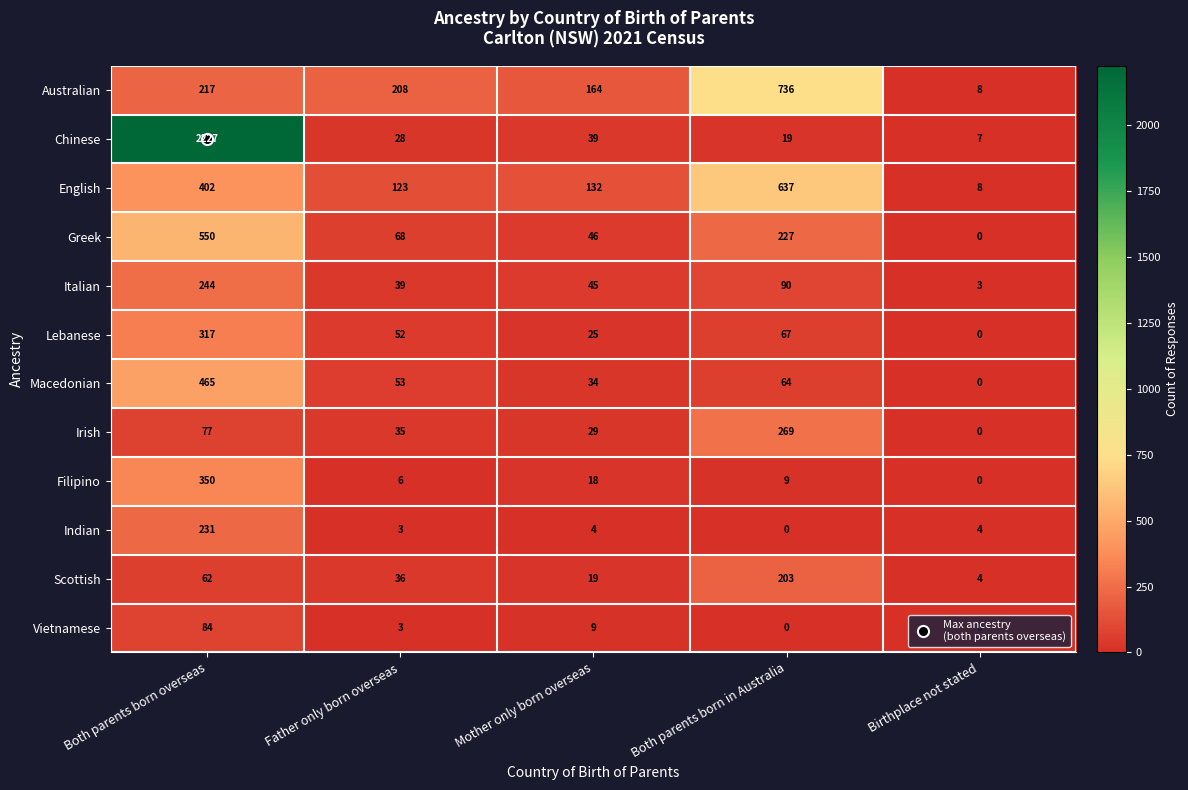

What is the spread (max minus min) of values at Father only born overseas?

205